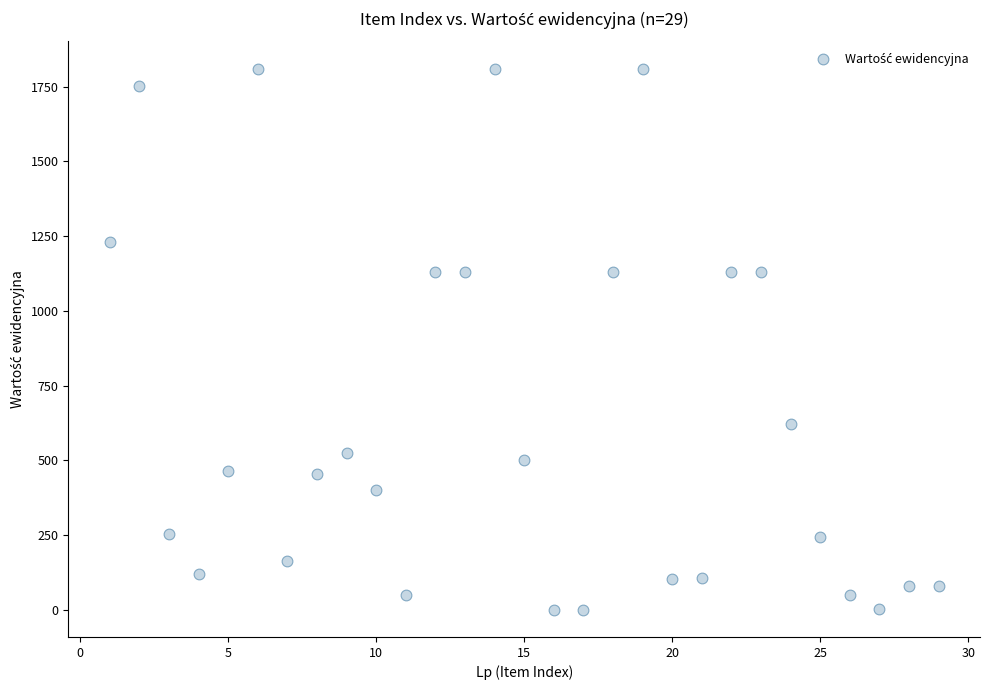

What is the range of Y values (max minus min)?

1810.5